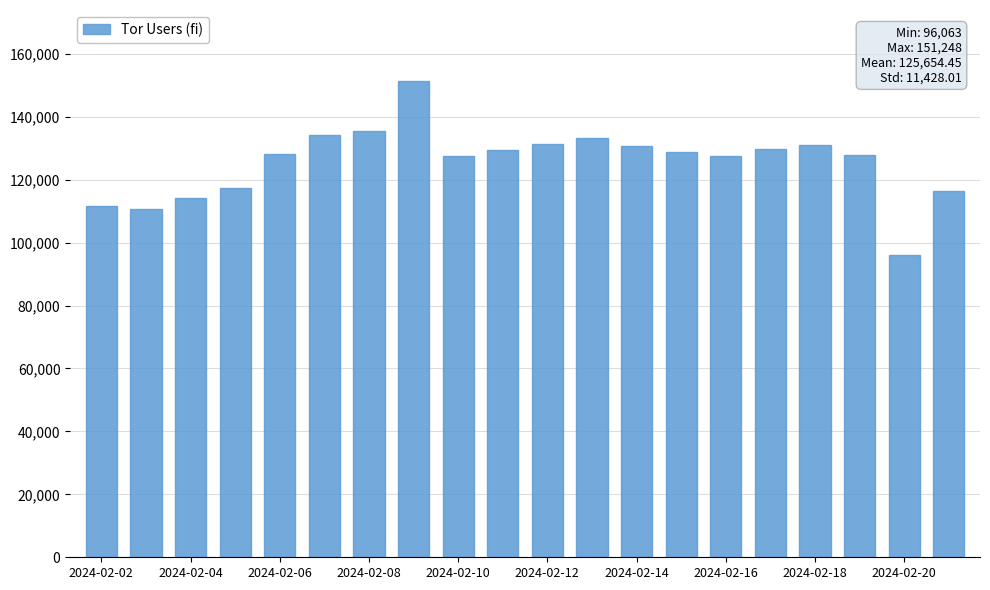

What is the greatest value displayed?

151248